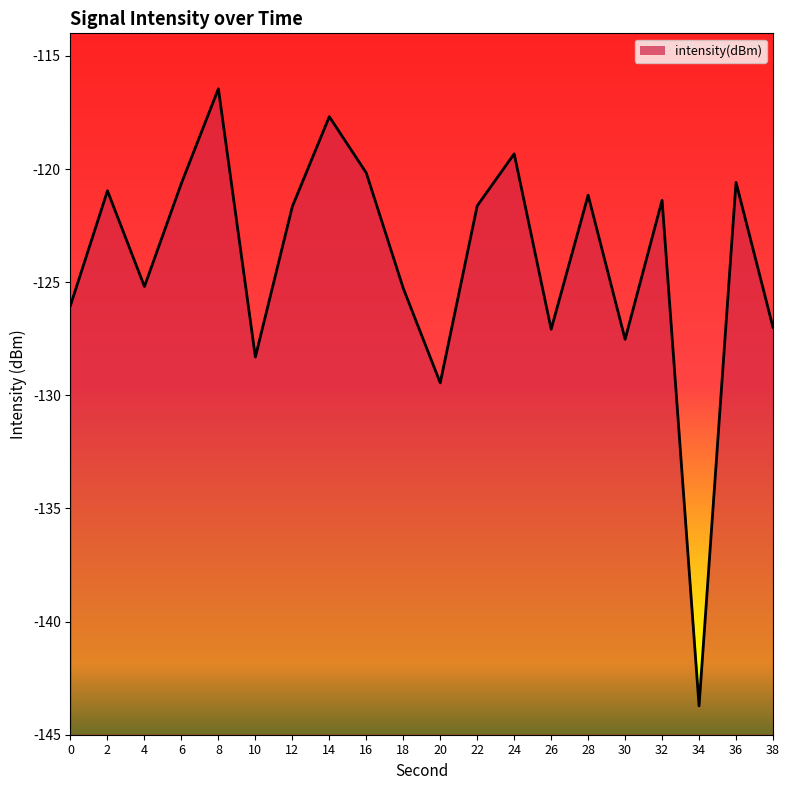

Is it true that the value at 0 is -126.0?

True